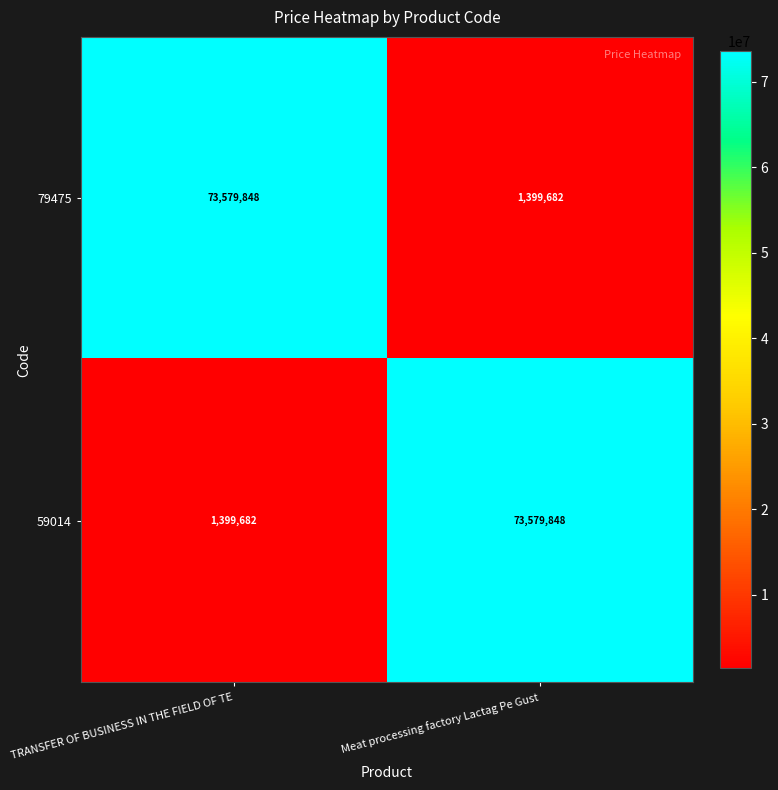

The value of 79475 at TRANSFER OF BUSINESS IN THE FIELD OF TE is 107590462. True or false?

False